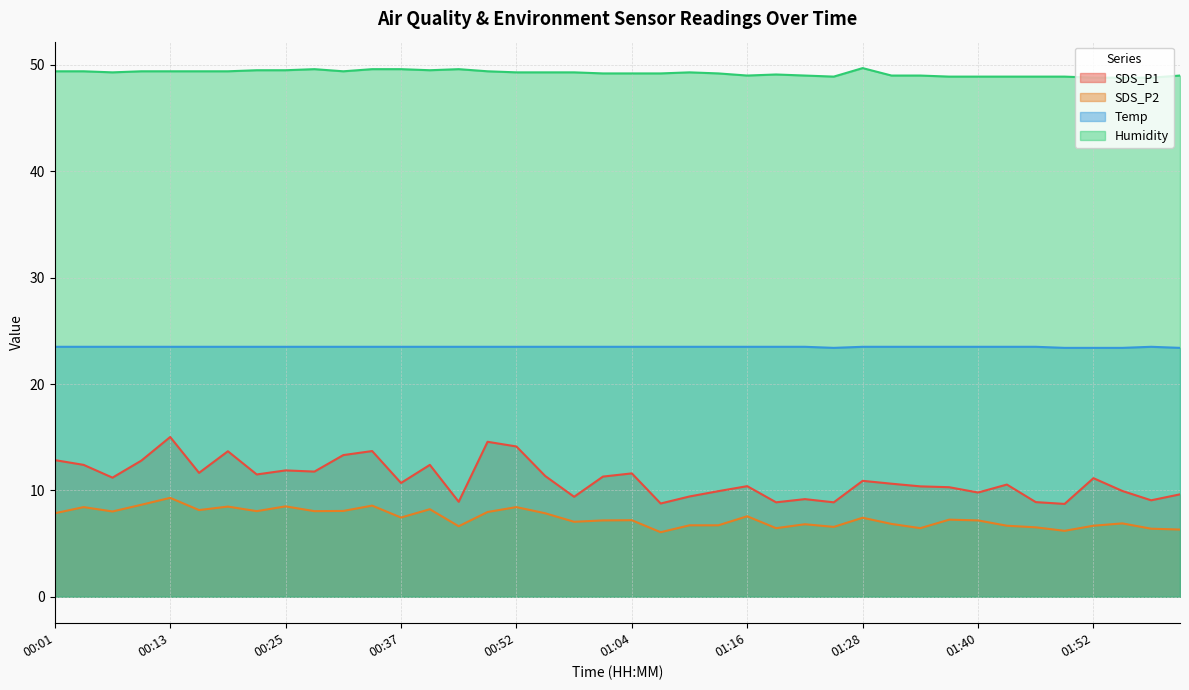

Reading right to left, transcribe all the data shown in this chart.

SDS_P1: 02:02=9.6	01:59=9.1	01:56=9.9	01:52=11.2	01:49=8.7	01:46=8.9	01:43=10.6	01:40=9.8	01:37=10.3	01:34=10.4	01:31=10.6	01:28=10.9	01:25=8.9	01:22=9.2	01:19=8.9	01:16=10.4	01:13=9.9	01:10=9.4	01:07=8.8	01:04=11.6	01:01=11.3	00:58=9.4	00:55=11.3	00:52=14.1	00:49=14.6	00:46=8.9	00:40=12.4	00:37=10.7	00:34=13.7	00:31=13.3	00:28=11.8	00:25=11.9	00:22=11.5	00:19=13.7	00:16=11.7	00:13=15.0	00:10=12.8	00:07=11.2	00:04=12.4	00:01=12.8
SDS_P2: 02:02=6.3	01:59=6.4	01:56=6.9	01:52=6.7	01:49=6.2	01:46=6.5	01:43=6.7	01:40=7.2	01:37=7.2	01:34=6.5	01:31=6.8	01:28=7.4	01:25=6.6	01:22=6.8	01:19=6.5	01:16=7.6	01:13=6.7	01:10=6.7	01:07=6.1	01:04=7.2	01:01=7.2	00:58=7.0	00:55=7.8	00:52=8.4	00:49=8.0	00:46=6.6	00:40=8.2	00:37=7.5	00:34=8.6	00:31=8.1	00:28=8.1	00:25=8.5	00:22=8.1	00:19=8.5	00:16=8.2	00:13=9.3	00:10=8.7	00:07=8.0	00:04=8.4	00:01=7.8
Temp: 02:02=23.4	01:59=23.5	01:56=23.4	01:52=23.4	01:49=23.4	01:46=23.5	01:43=23.5	01:40=23.5	01:37=23.5	01:34=23.5	01:31=23.5	01:28=23.5	01:25=23.4	01:22=23.5	01:19=23.5	01:16=23.5	01:13=23.5	01:10=23.5	01:07=23.5	01:04=23.5	01:01=23.5	00:58=23.5	00:55=23.5	00:52=23.5	00:49=23.5	00:46=23.5	00:40=23.5	00:37=23.5	00:34=23.5	00:31=23.5	00:28=23.5	00:25=23.5	00:22=23.5	00:19=23.5	00:16=23.5	00:13=23.5	00:10=23.5	00:07=23.5	00:04=23.5	00:01=23.5
Humidity: 02:02=49.0	01:59=48.8	01:56=48.8	01:52=48.8	01:49=48.9	01:46=48.9	01:43=48.9	01:40=48.9	01:37=48.9	01:34=49.0	01:31=49.0	01:28=49.7	01:25=48.9	01:22=49.0	01:19=49.1	01:16=49.0	01:13=49.2	01:10=49.3	01:07=49.2	01:04=49.2	01:01=49.2	00:58=49.3	00:55=49.3	00:52=49.3	00:49=49.4	00:46=49.6	00:40=49.5	00:37=49.6	00:34=49.6	00:31=49.4	00:28=49.6	00:25=49.5	00:22=49.5	00:19=49.4	00:16=49.4	00:13=49.4	00:10=49.4	00:07=49.3	00:04=49.4	00:01=49.4